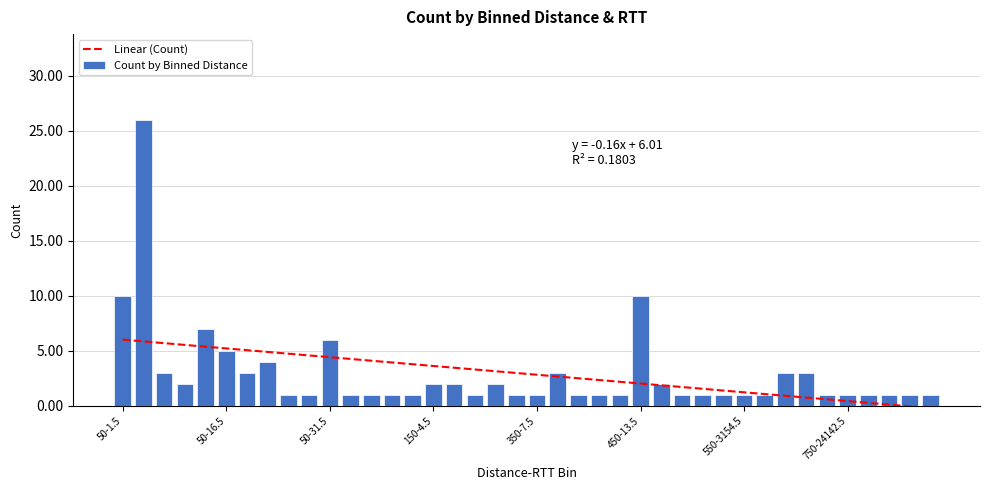

Rank the categories by value from lowest to highest.

50-25.5, 50-28.5, 50-118.5, 50-127.5, 50-997.5, 50-1501.5, 150-13.5, 150-19.5, 350-7.5, 350-13.5, 350-22.5, 450-10.5, 450-19.5, 450-25.5, 450-28.5, 550-3154.5, 750-10.5, 750-148.5, 750-24142.5, 1050-1.5, 1050-22.5, 1050-25.5, 1850-61.5, 50-10.5, 150-4.5, 150-10.5, 150-16.5, 450-16.5, 50-7.5, 50-19.5, 350-10.5, 750-16.5, 750-19.5, 50-22.5, 50-16.5, 50-31.5, 50-13.5, 50-1.5, 450-13.5, 50-4.5